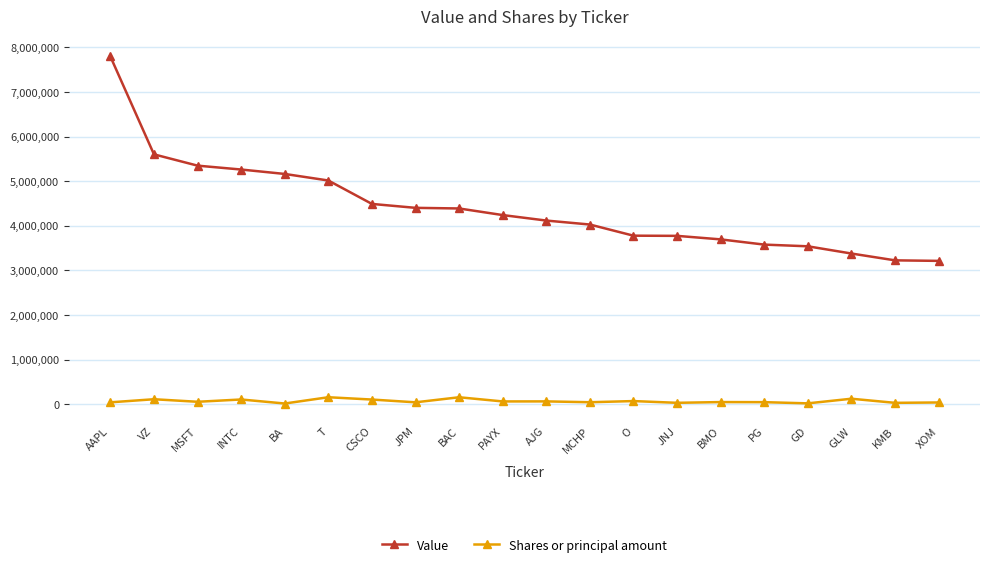

At how many categories does at least one series exceed 1821191?

20